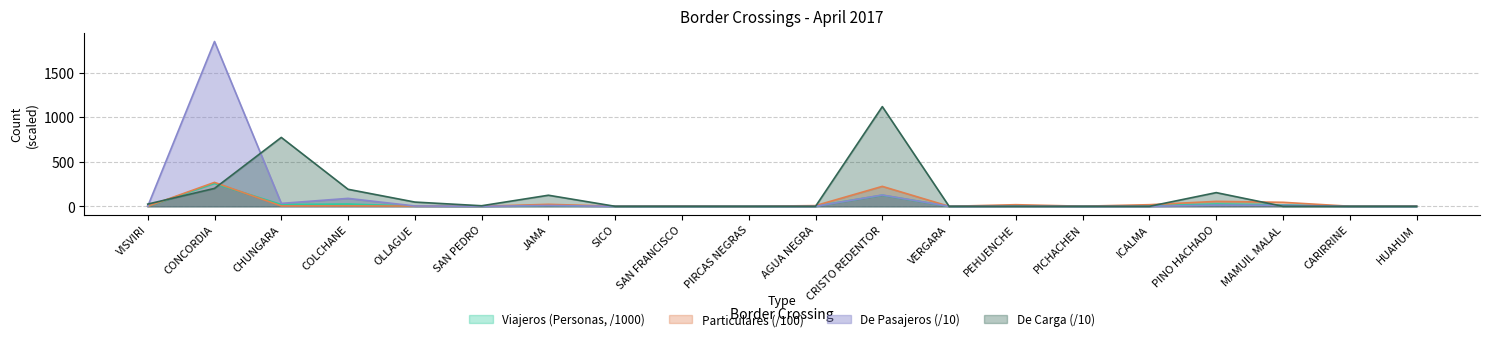

What is the sum of all Viajeros (Personas) values?

499.7